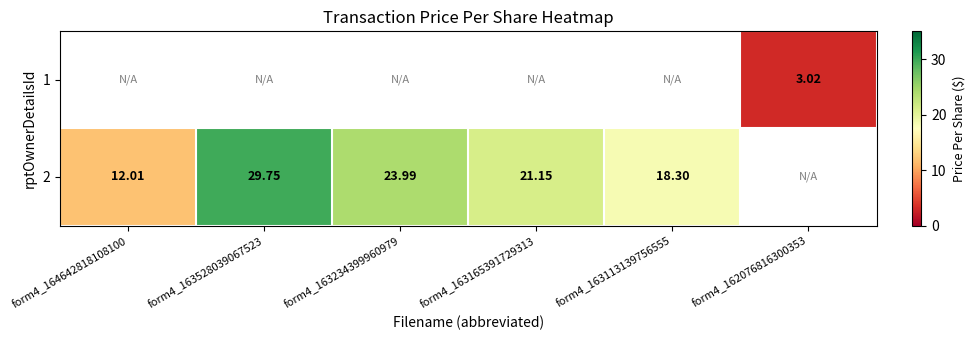

Is the value of 1 at form4_162076816300353 greater than the value of 2 at form4_163165391729313?

No